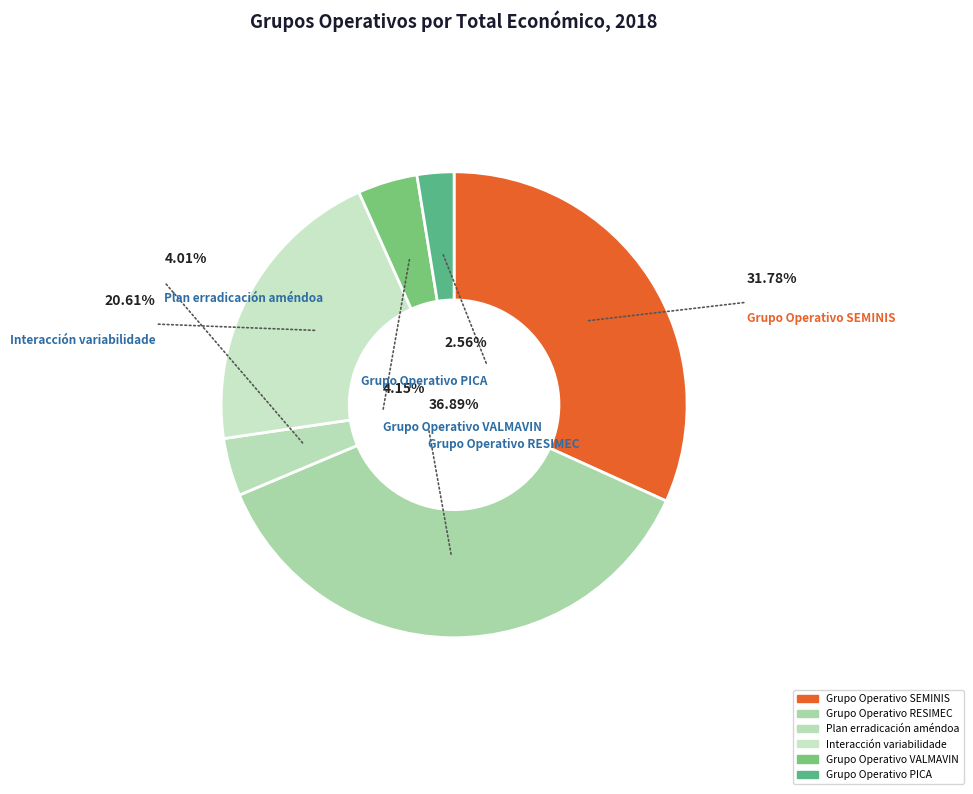

Rank the categories by value from highest to lowest.

RESIMEC, SEMINIS, Variabilidade, VALMAVIN, Erradicación améndoa, PICA